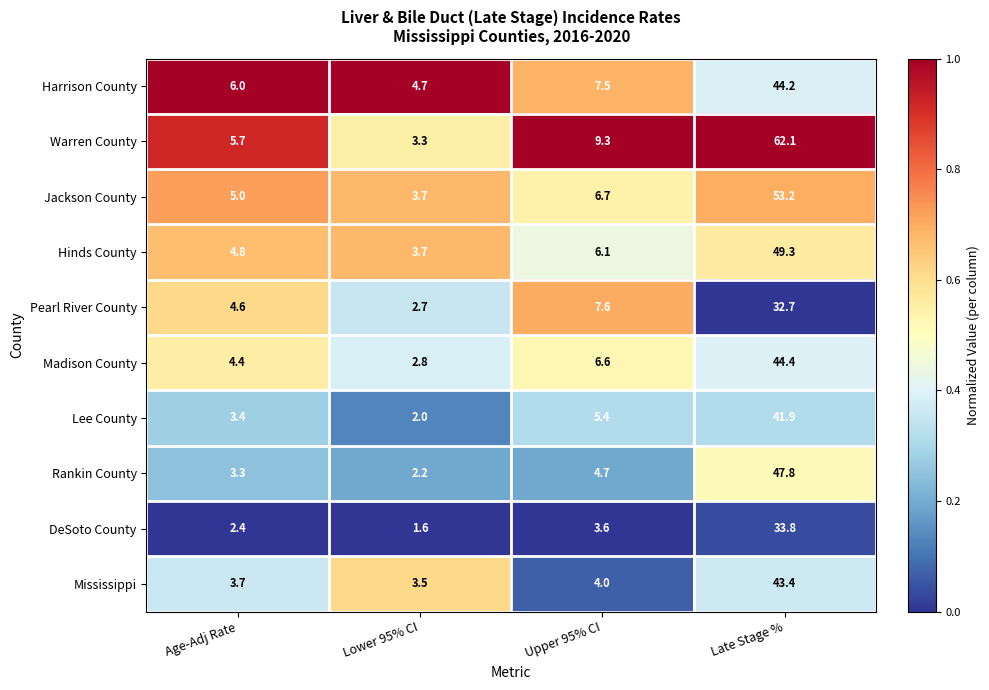

Which category has the lowest value in the Jackson County series?

Lower 95% CI